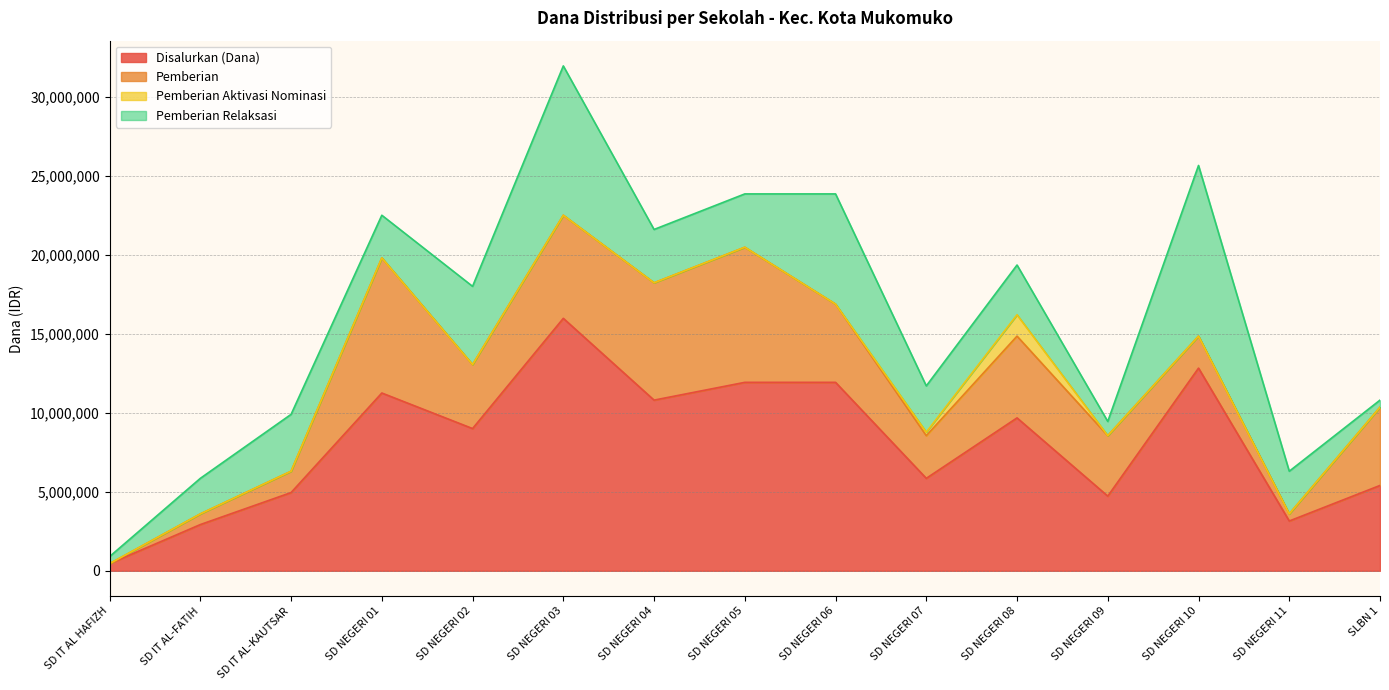

At how many categories does at least one series exceed 3184389?

12